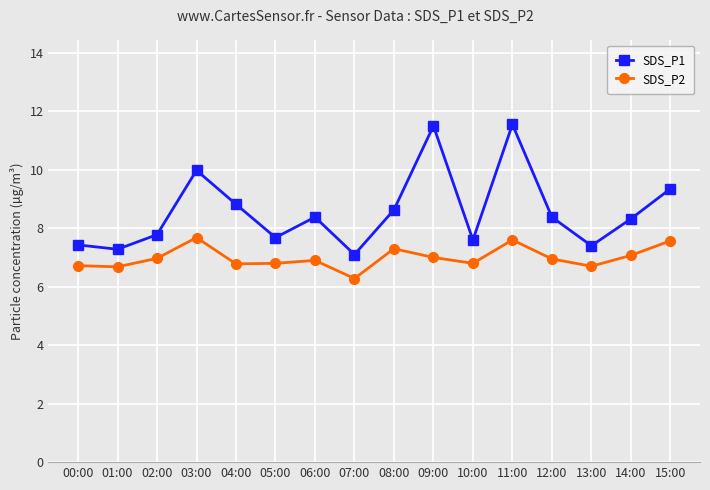

Where is the first local maximum for SDS_P2?

03:00